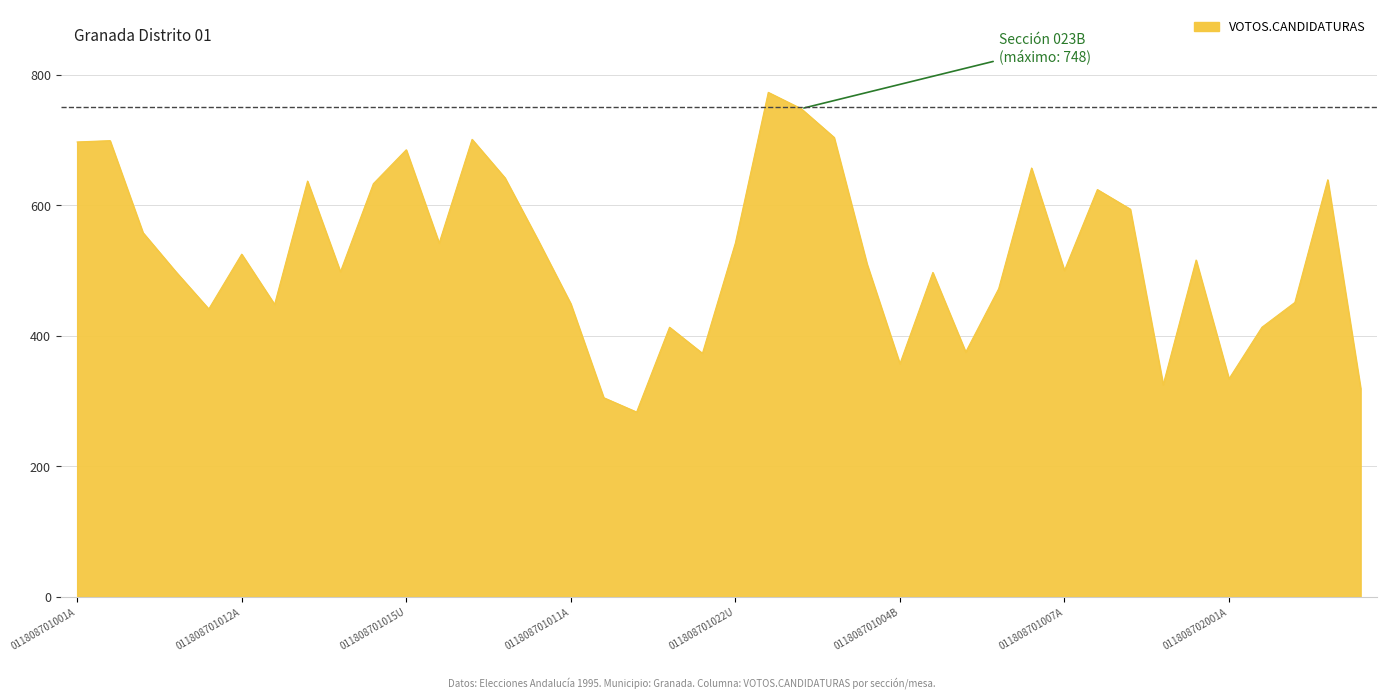

What is the maximum value shown in the chart?

773